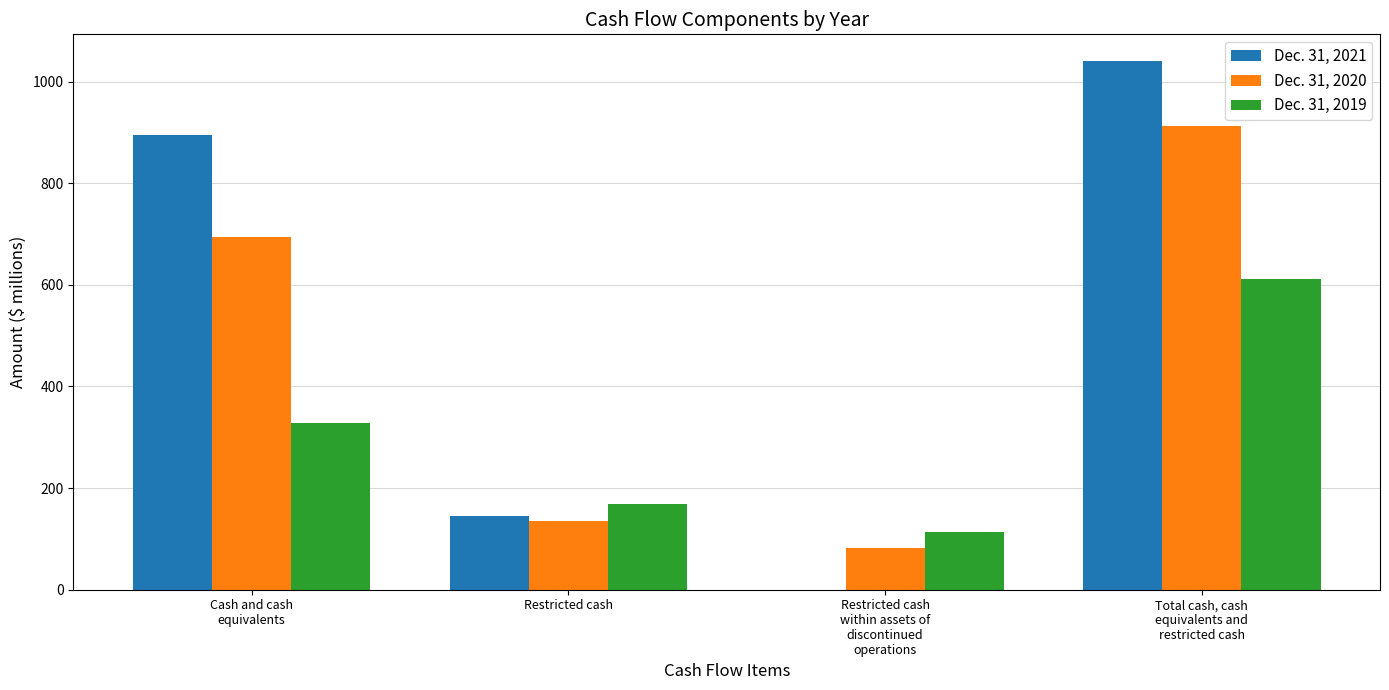

What is the total value across all series at Restricted cash?

450